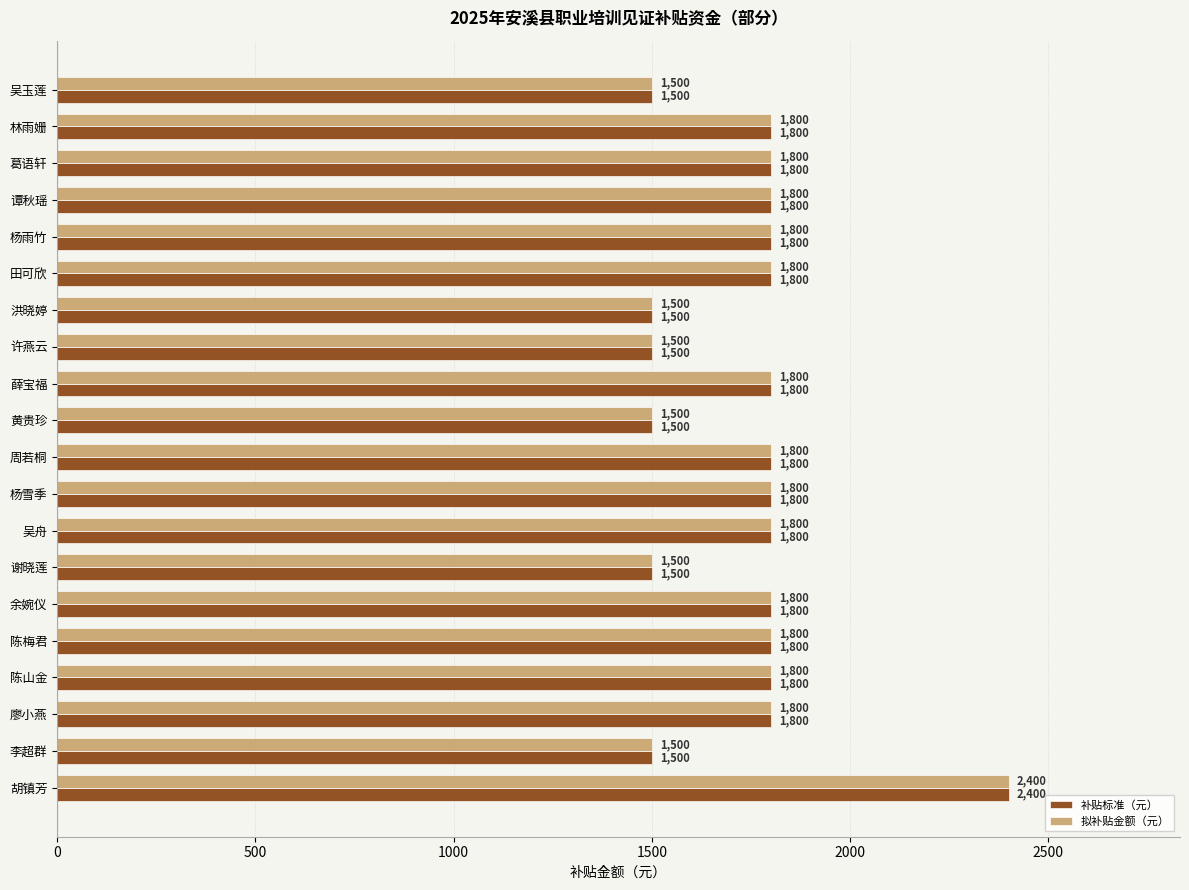

True or false: 拟补贴金额（元） has a value of 1800 at 余婉仪.

True